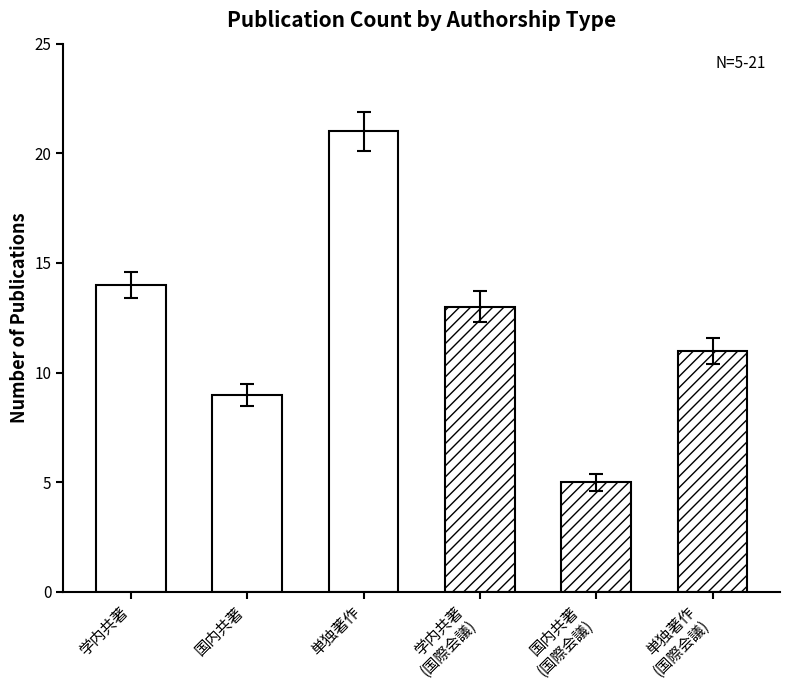

What is the maximum value shown in the chart?

21